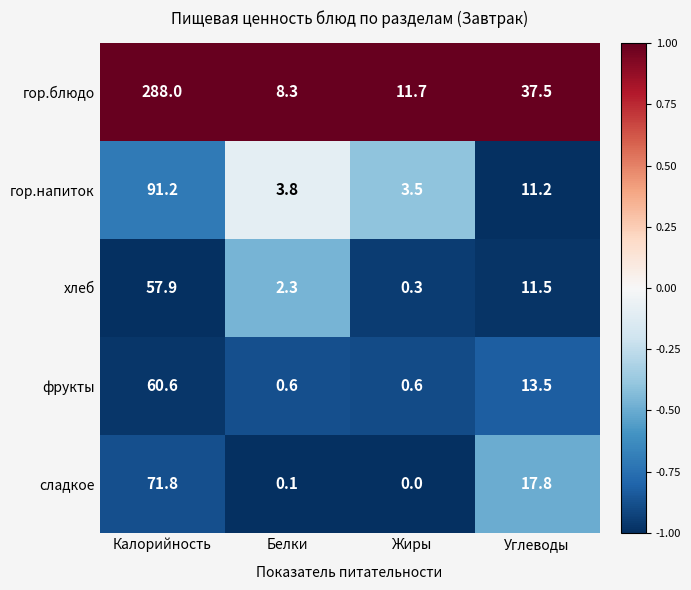

What is the sum of the гор.напиток values at Углеводы and Калорийность?

102.4